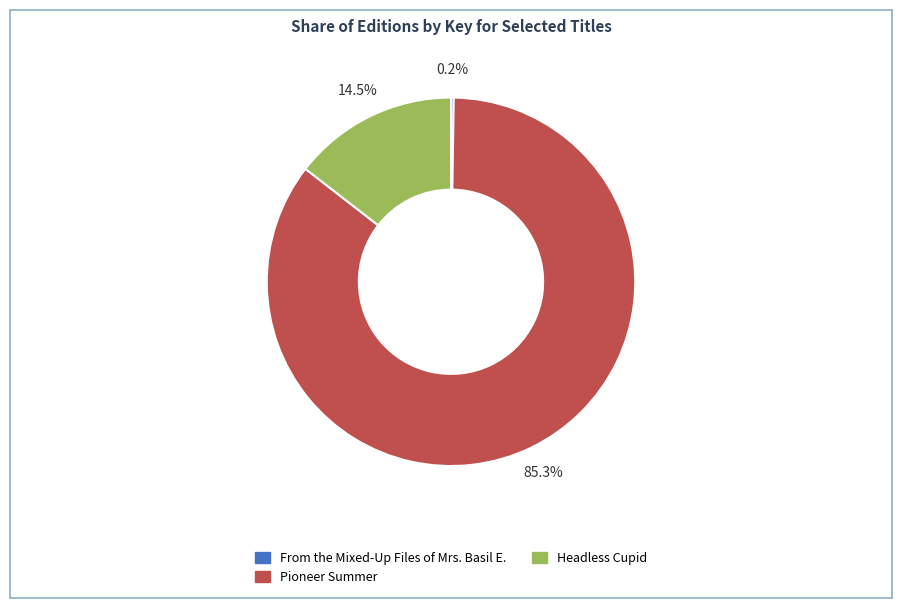

Which category has the biggest portion of the pie?

Pioneer Summer